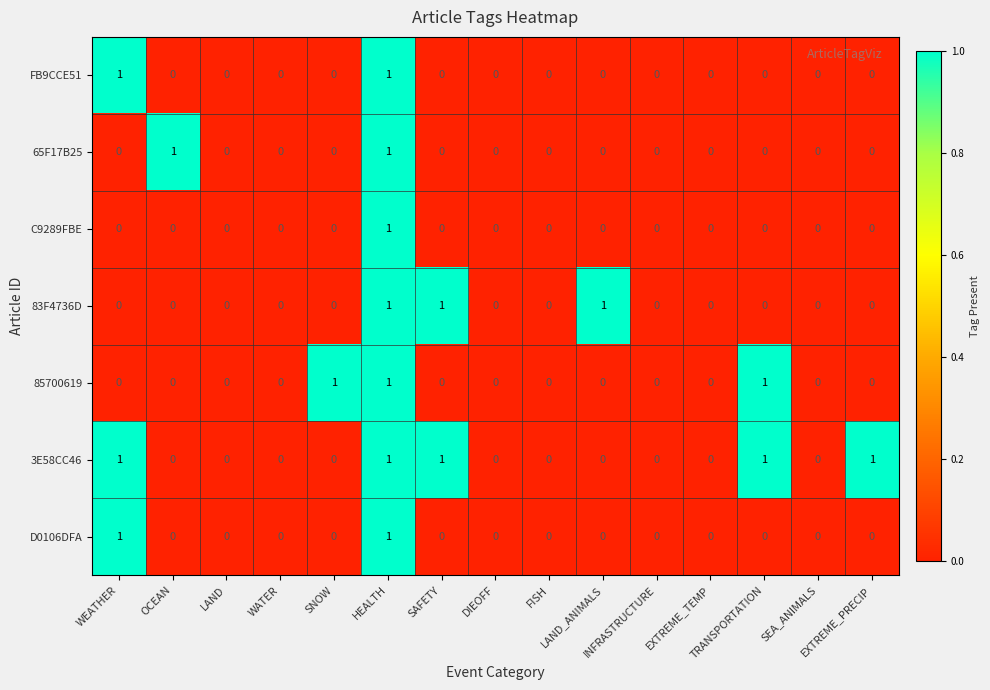

Which series has the largest total across all categories?

3E58CC46